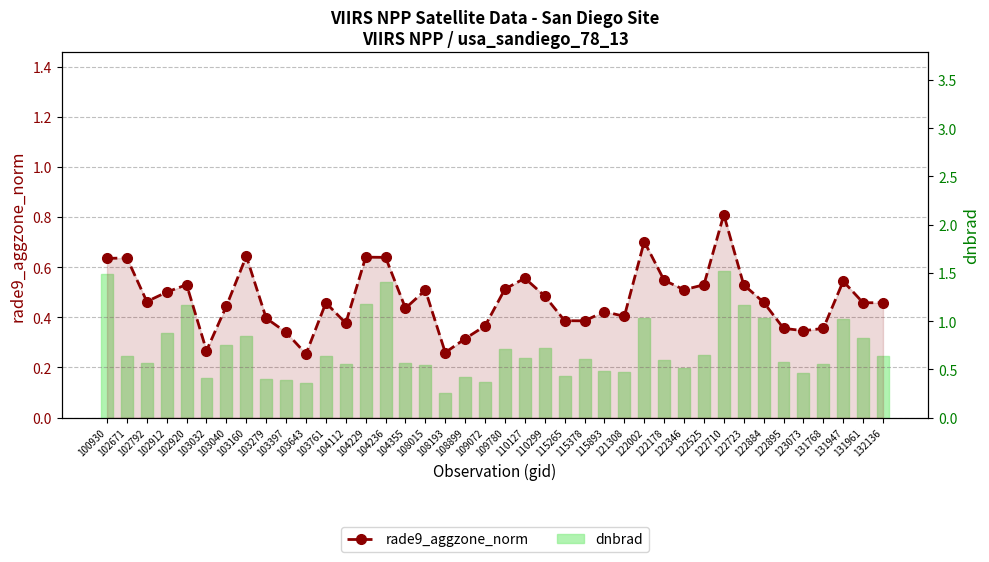

Which category has the lowest value across all series?

103643